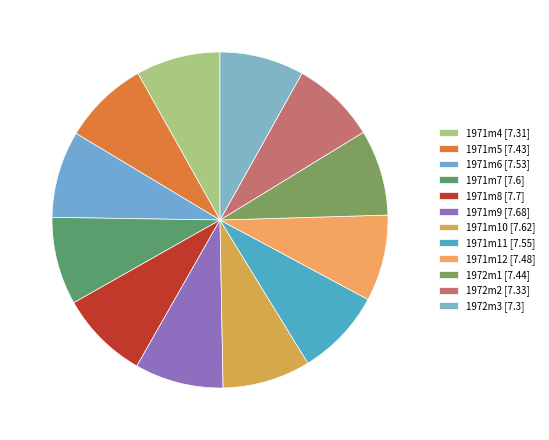

Is it true that 1972m2 is 2% of the pie?

False